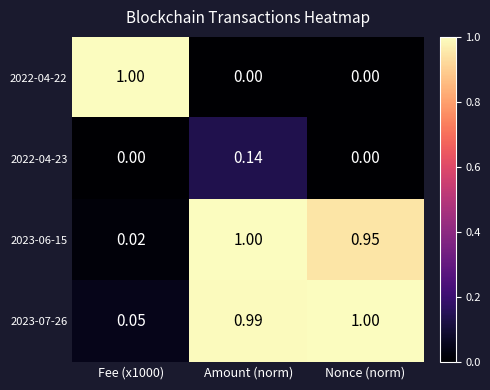

What is the total value across all series at Fee (x1000)?

1.1